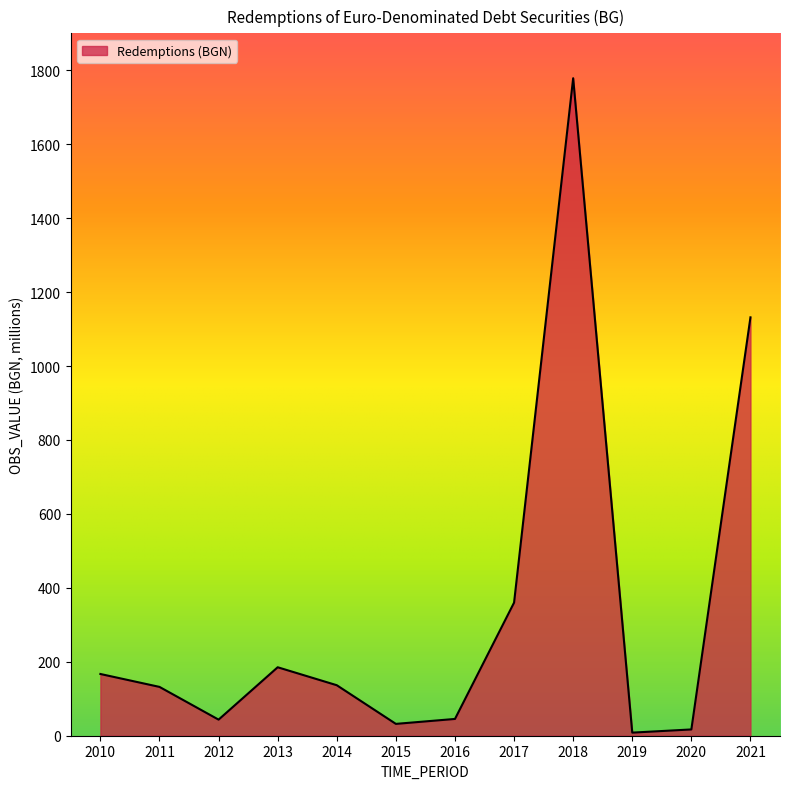

What is the difference between the maximum and minimum values?

1770.2